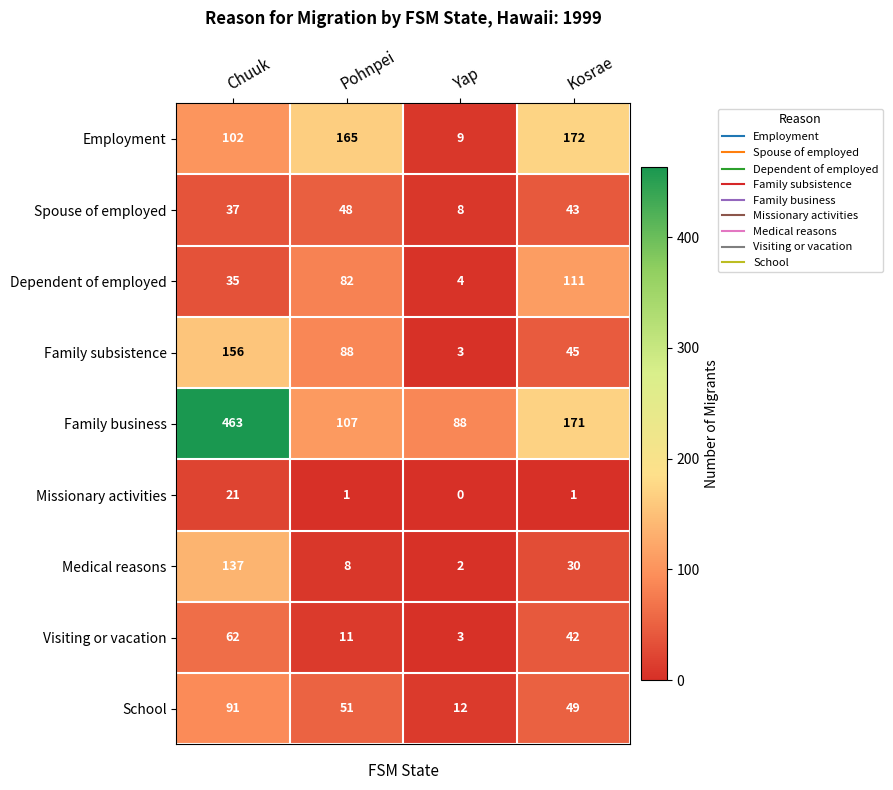

Is it true that Family business equals 88 at Yap?

True